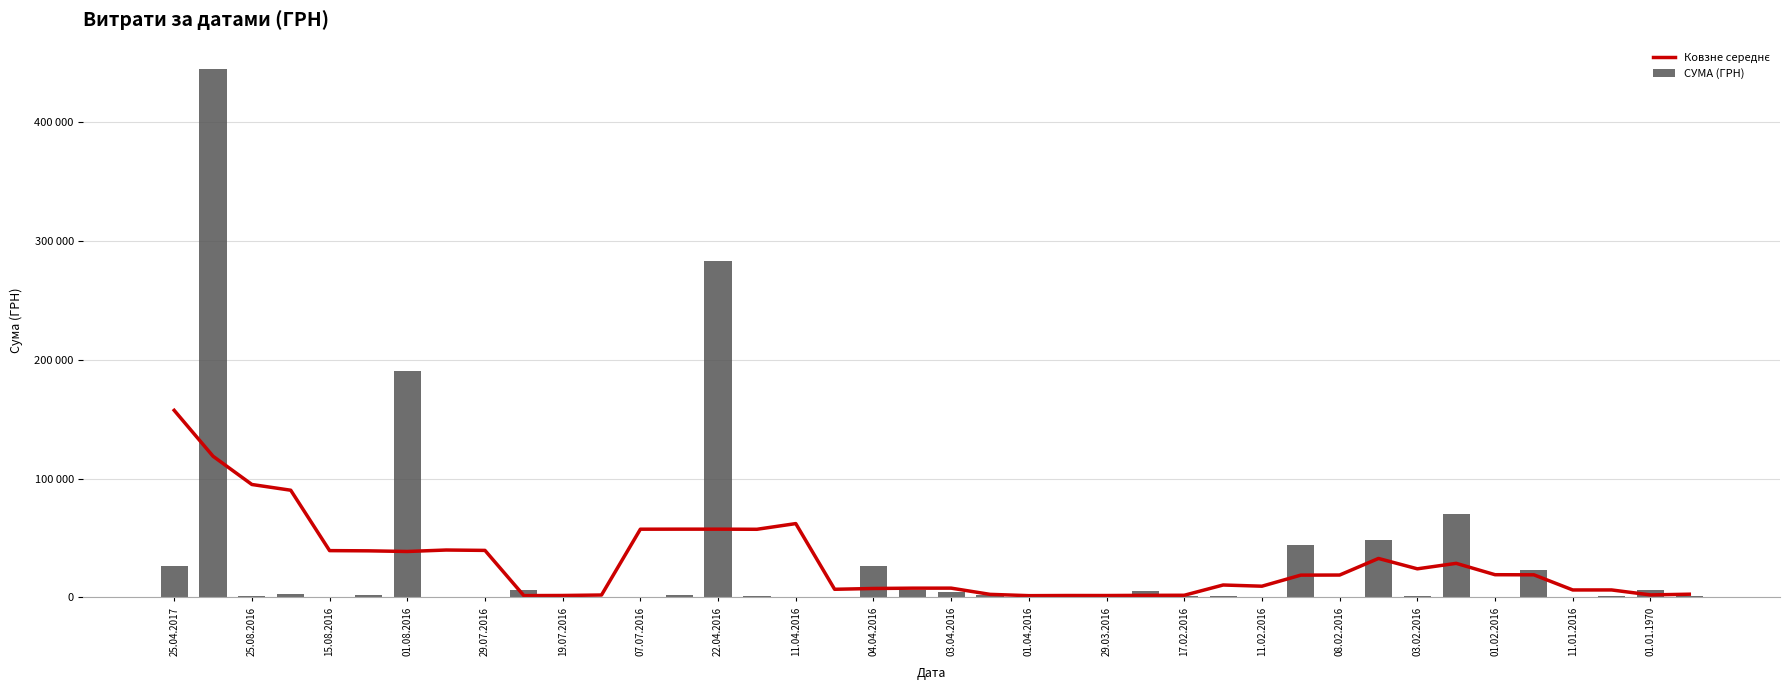

What are all the series names shown in the legend?

Ковзне середнє, СУМА (ГРН)